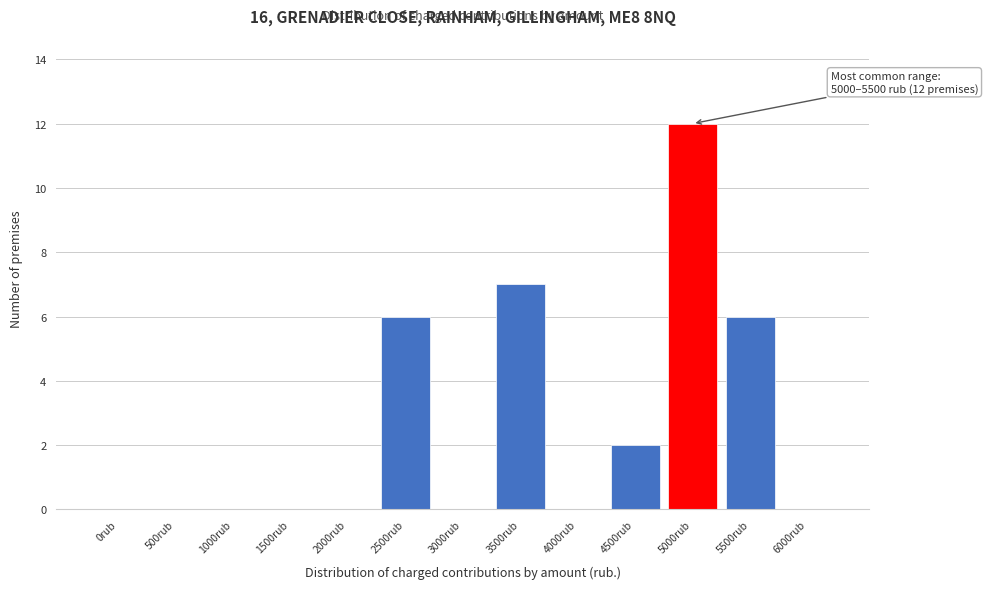

Reading left to right, what are all the values shown in this chart?

0rub=0	500rub=0	1000rub=0	1500rub=0	2000rub=0	2500rub=6	3000rub=0	3500rub=7	4000rub=0	4500rub=2	5000rub=12	5500rub=6	6000rub=0